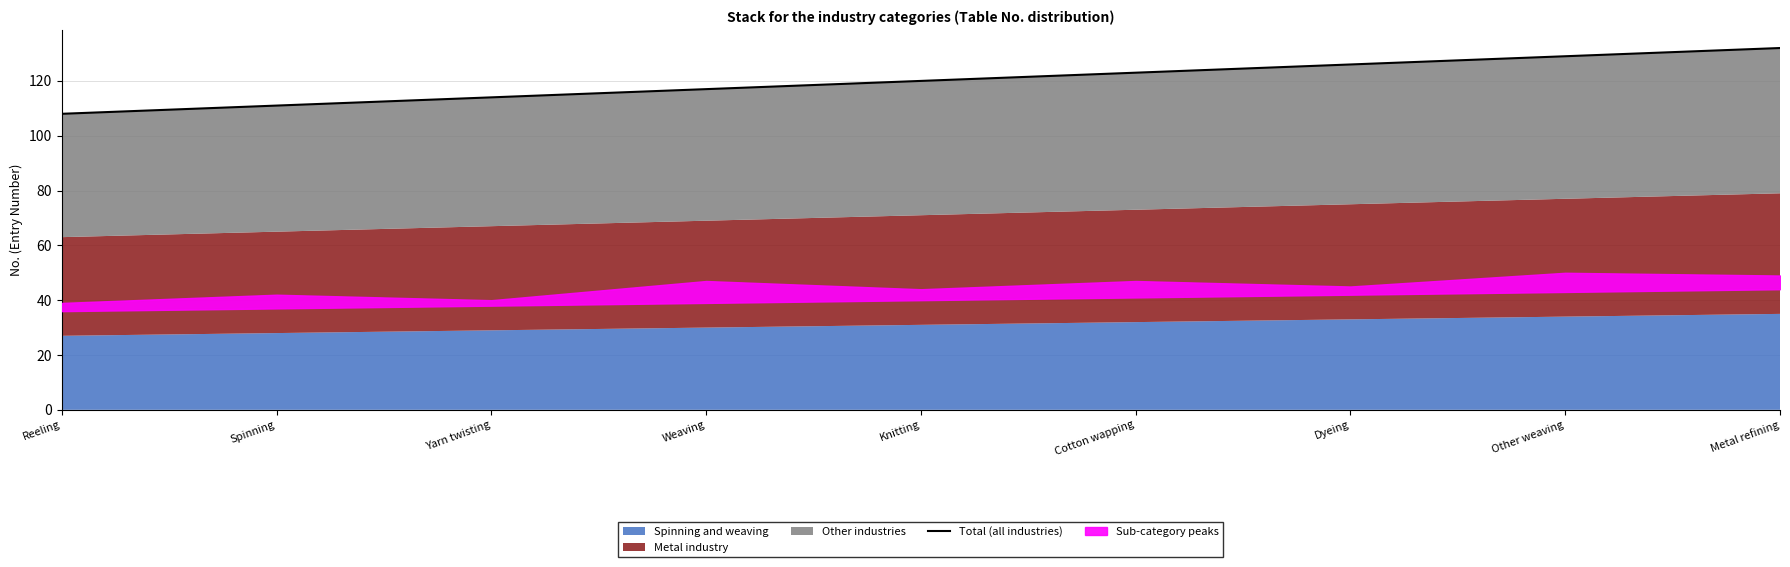

What is the value of the 8th point from the left?

129